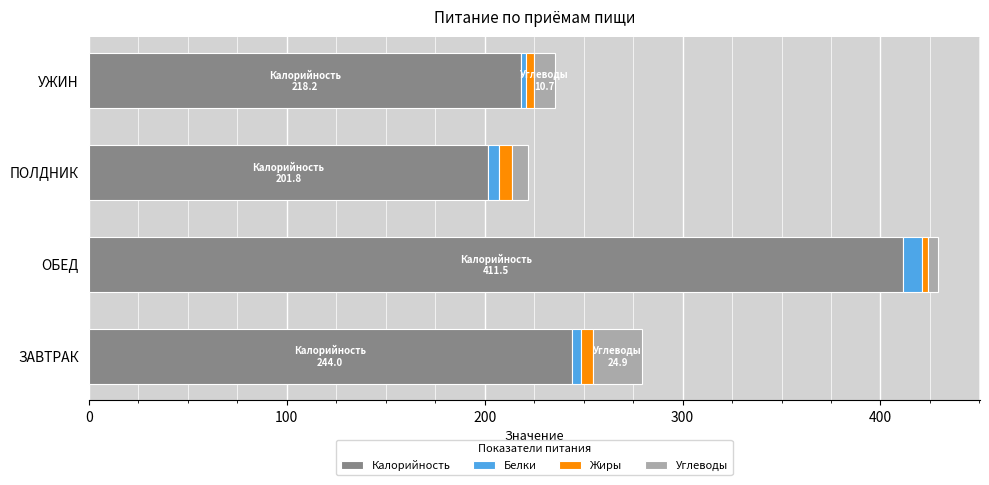

What is the difference between the maximum and minimum values in the Калорийность series?

209.8